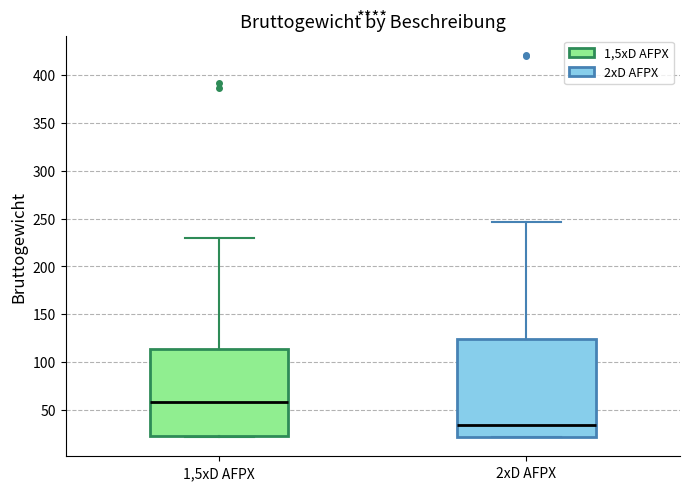

Where does the upper whisker of the box for 2xD AFPX end on the y-axis? The values are not printed on the chart, so give them approximately, as read against the axis.

245